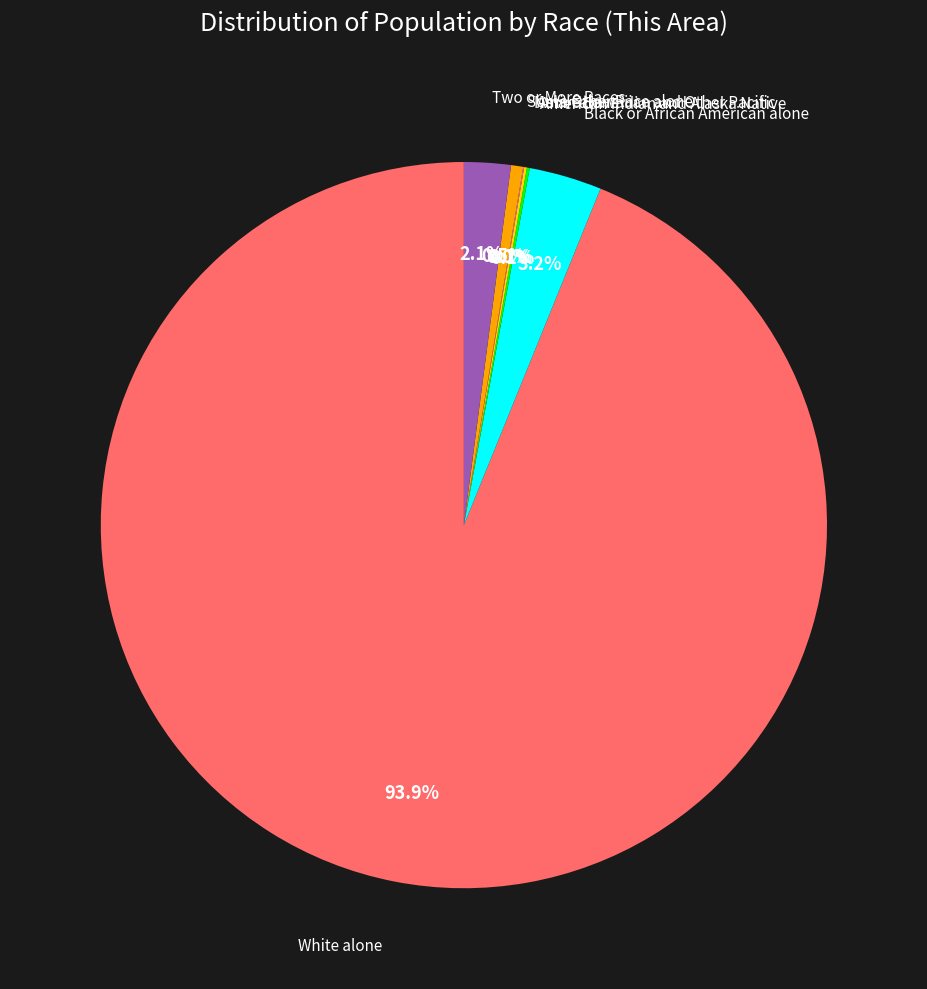

Is there a majority slice in this chart?

Yes